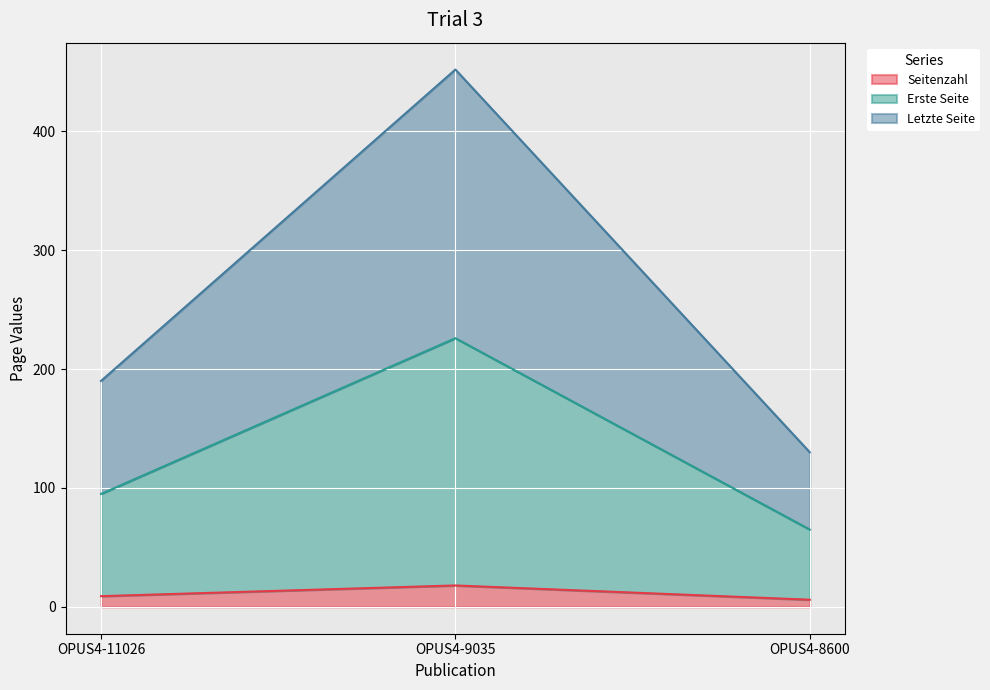

What are all the series names shown in the legend?

Seitenzahl, Erste Seite, Letzte Seite